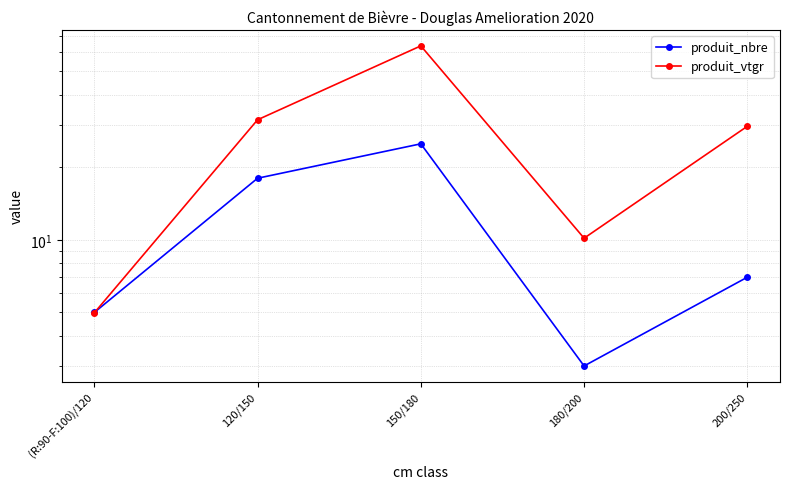

How many categories are shown in the chart?

5